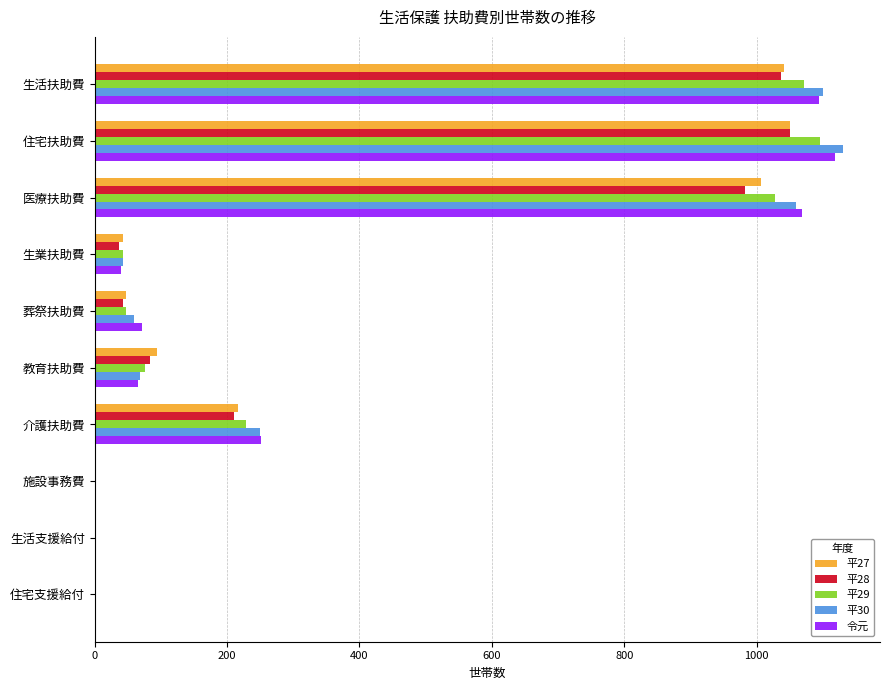

How many series are shown in this chart?

5